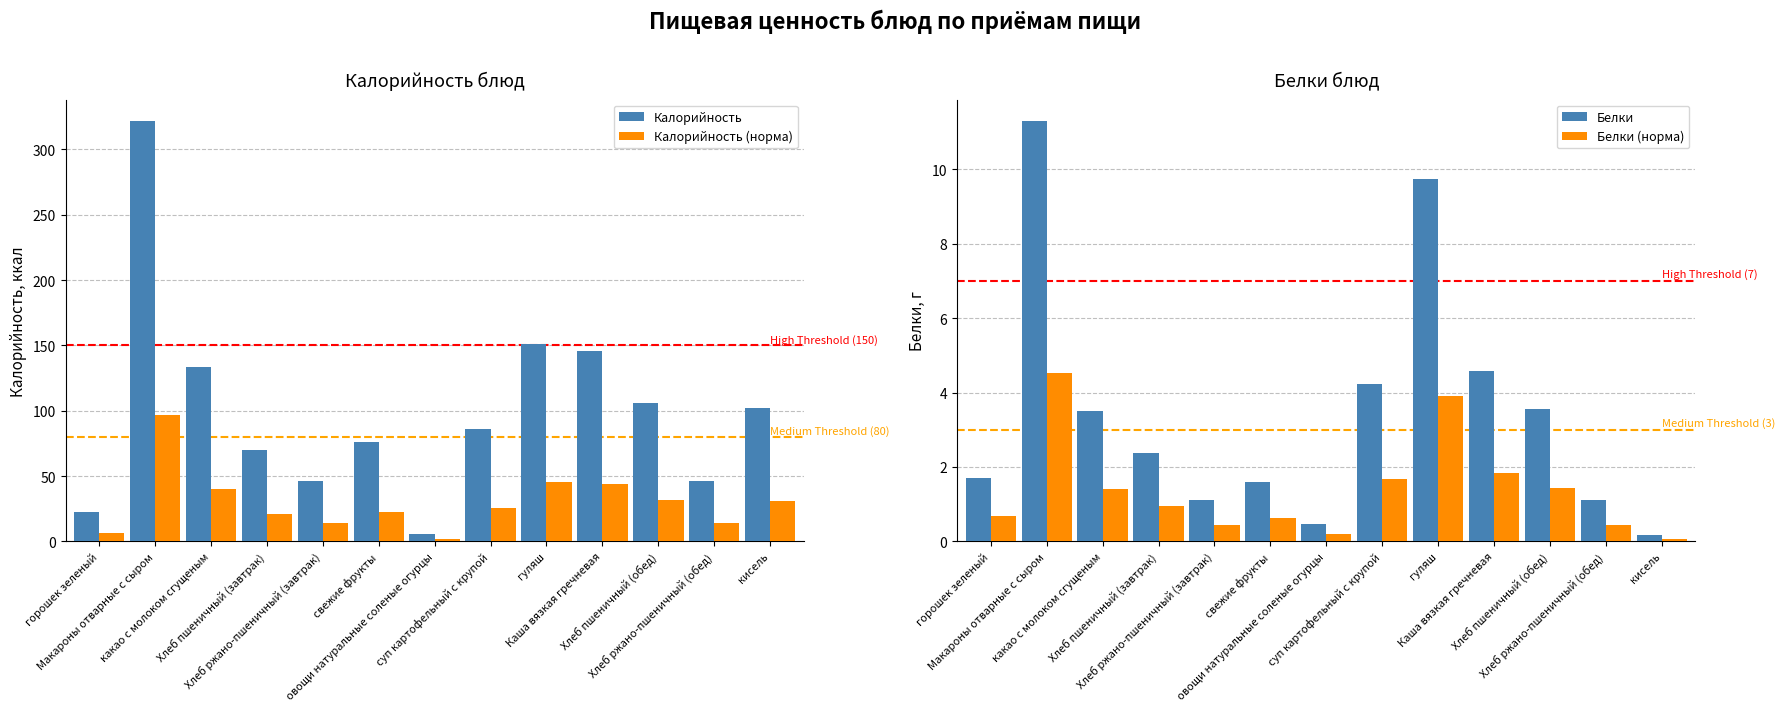

At овощи натуральные соленые огурцы, list the series in order from smallest to largest.

Белки (норма), Белки, Калорийность (норма), Калорийность